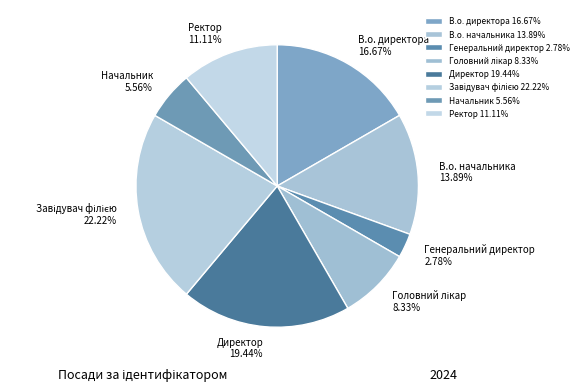

Does Директор represent more than half of the total?

No